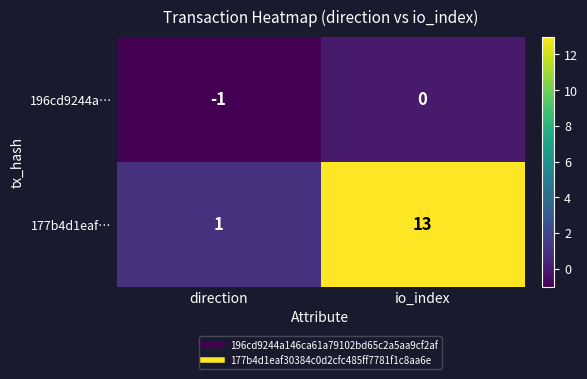

The 177b4d1eaf… series shows 13 at io_index. True or false?

True